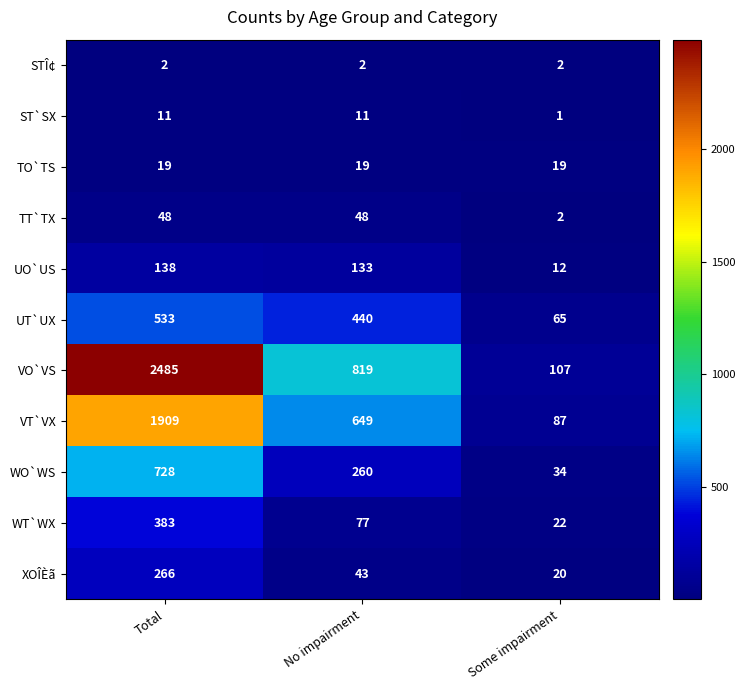

Read the WT`WX value at No impairment, to the nearest 10.

80